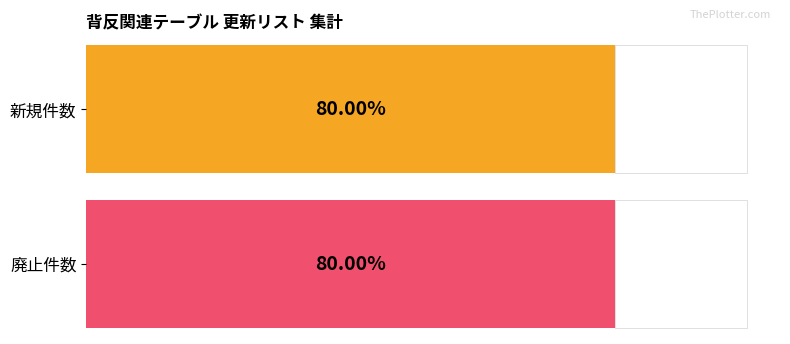

How many groups of bars are there?

2